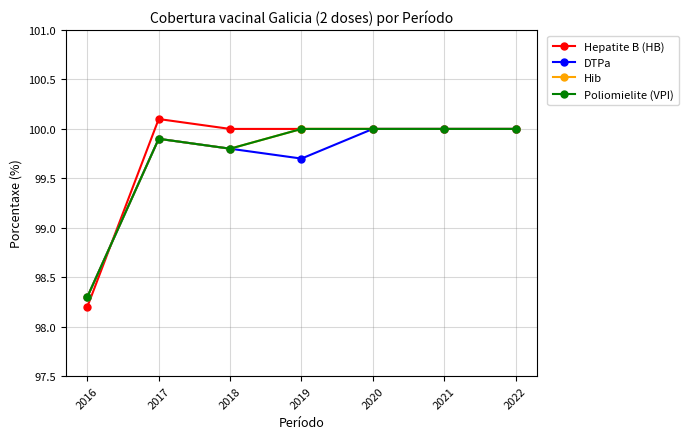

Does the chart have visible grid lines?

Yes